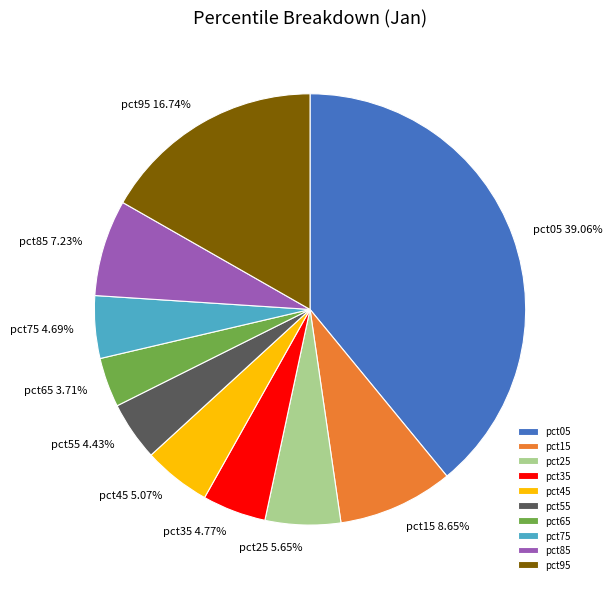

To the nearest percent, what is the difference between the pct95 and pct75 slice percentages?

12%